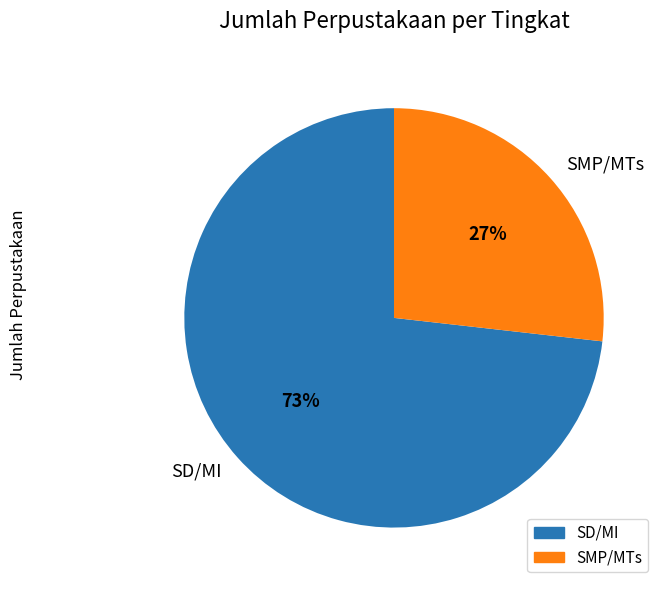

How many slices are in this pie chart?

2